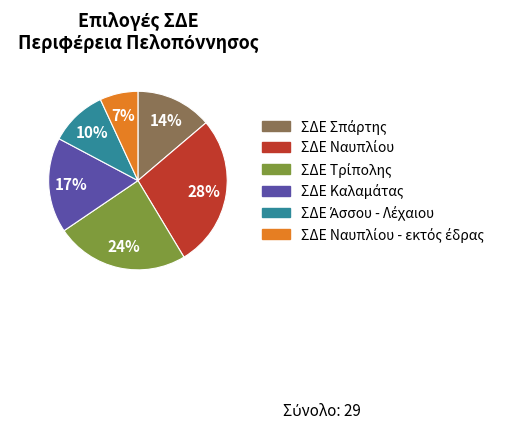

To the nearest percent, what is the average slice percentage?

17%